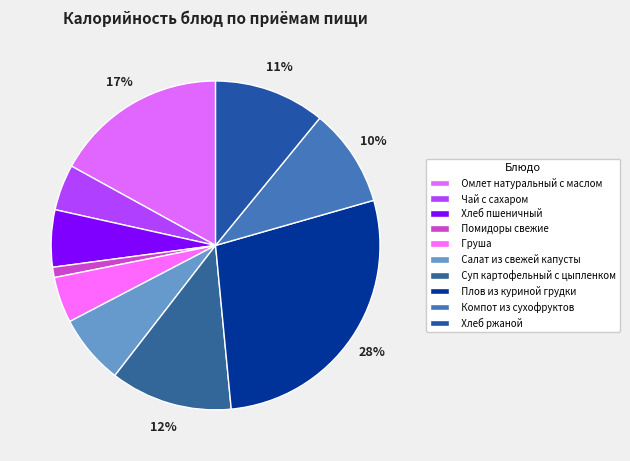

True or false: Суп картофельный с цыпленком accounts for 12% of the total.

True